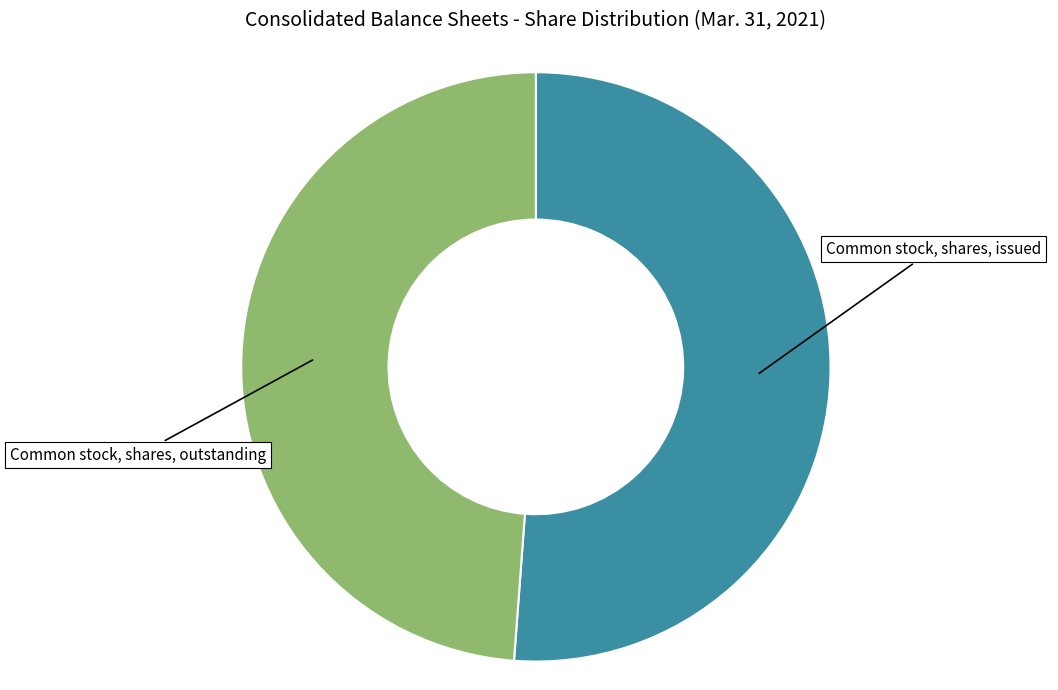

Count the number of slices in the pie.

2